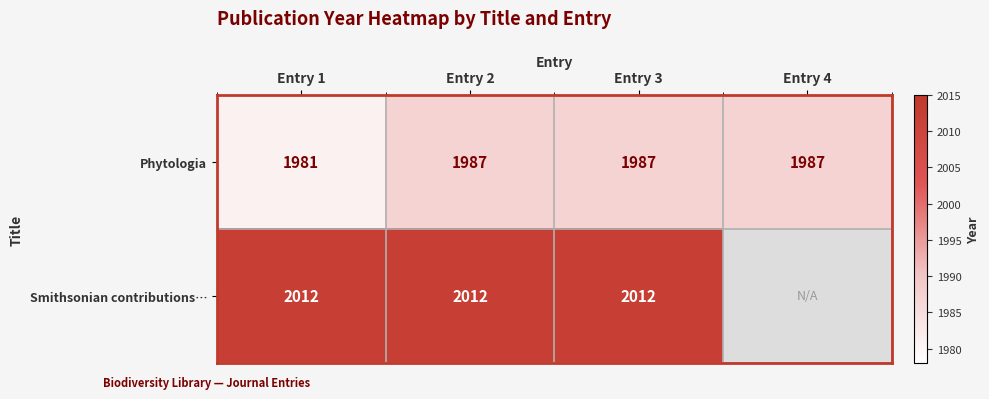

At which label does Phytologia reach its minimum?

Entry 1